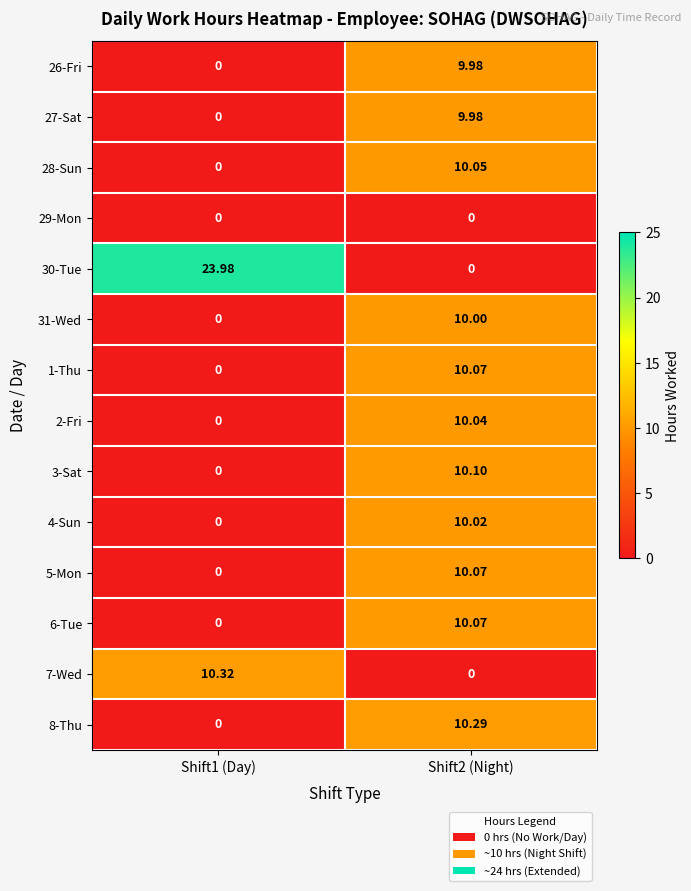

Is the value of 30-Tue at Shift2 (Night) greater than the value of 27-Sat at Shift2 (Night)?

No